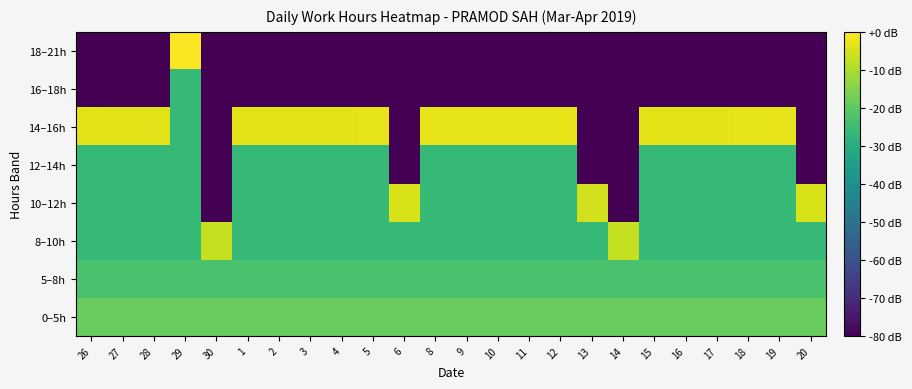

At which category is the sum across all series the highest?

29